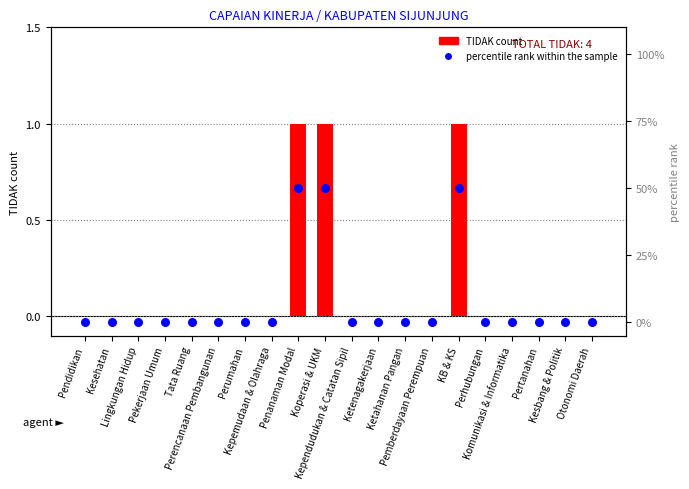

At which category is the sum across all series the highest?

Penanaman Modal